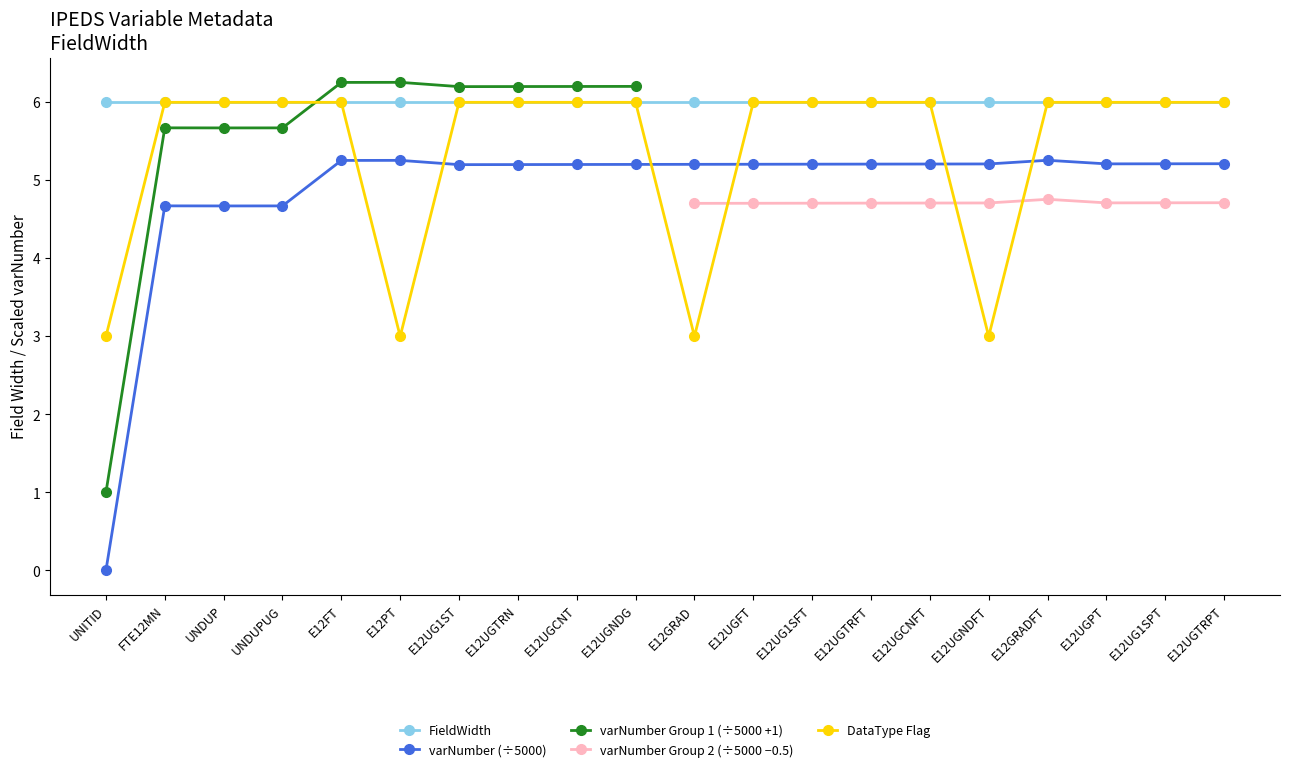

True or false: varNumber (÷5000) has more than 2 points higher than both neighbors.

True